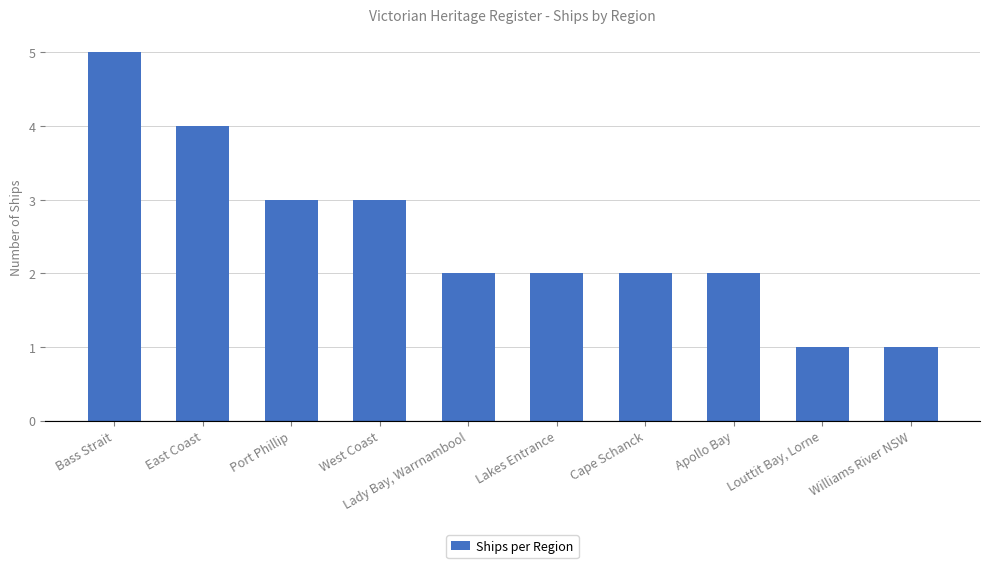

How many bars are there in total?

10